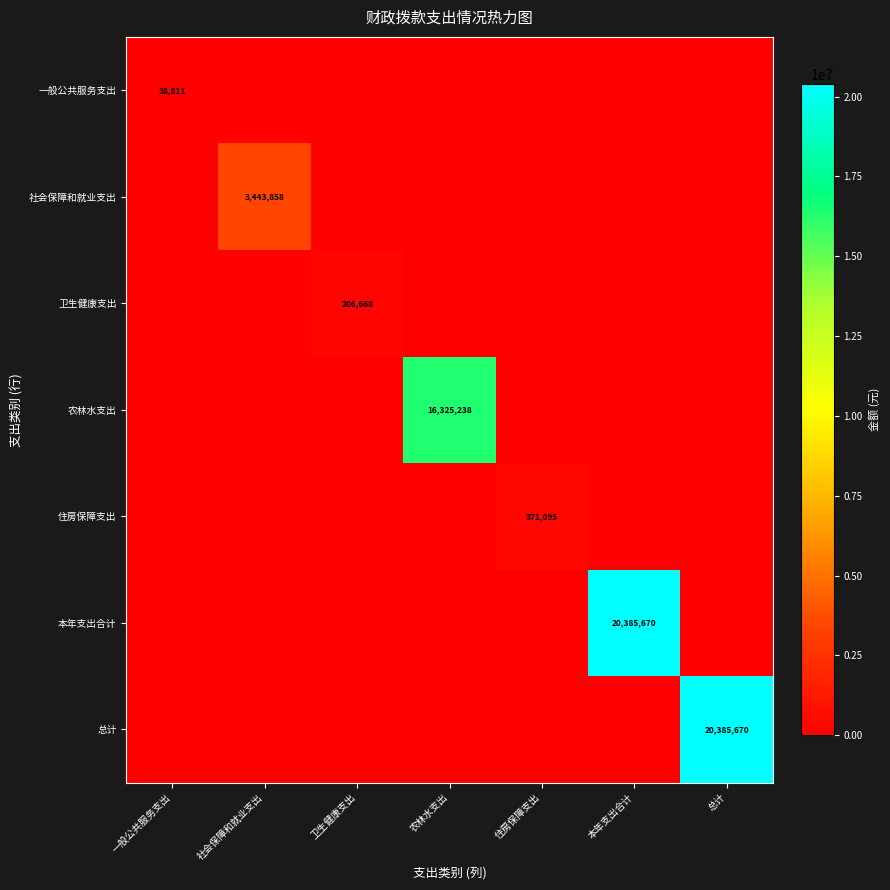

True or false: 总计 has a value of 12989933 at 总计.

False